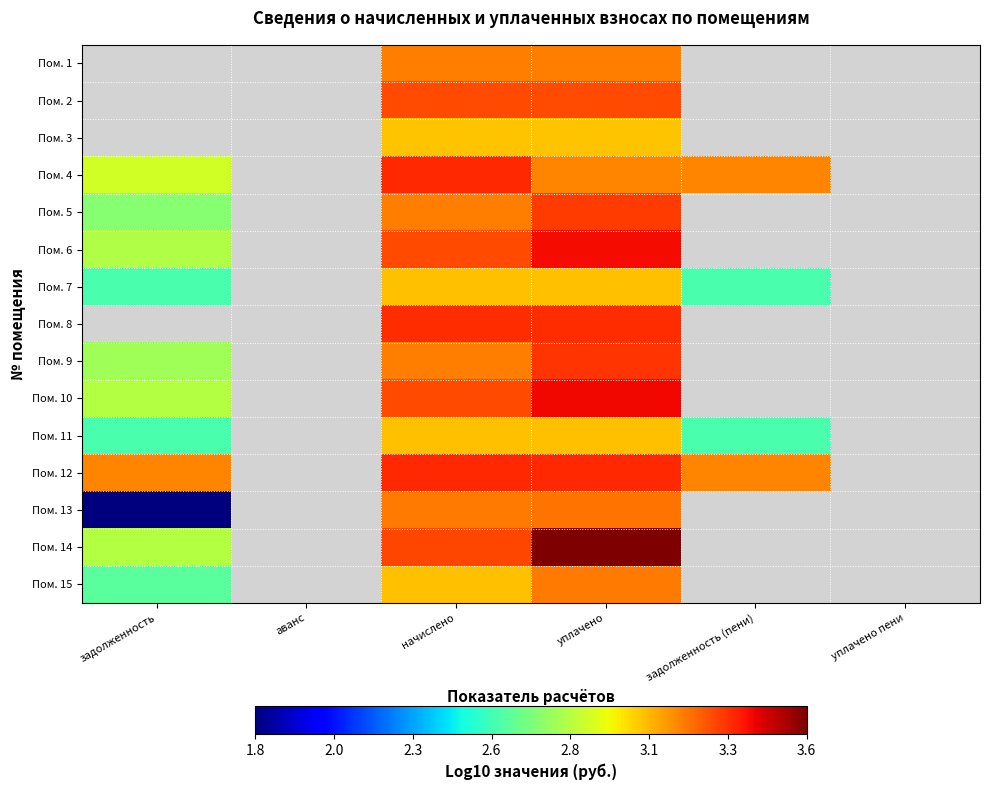

At which label does Пом. 11 first exceed 3?

начислено